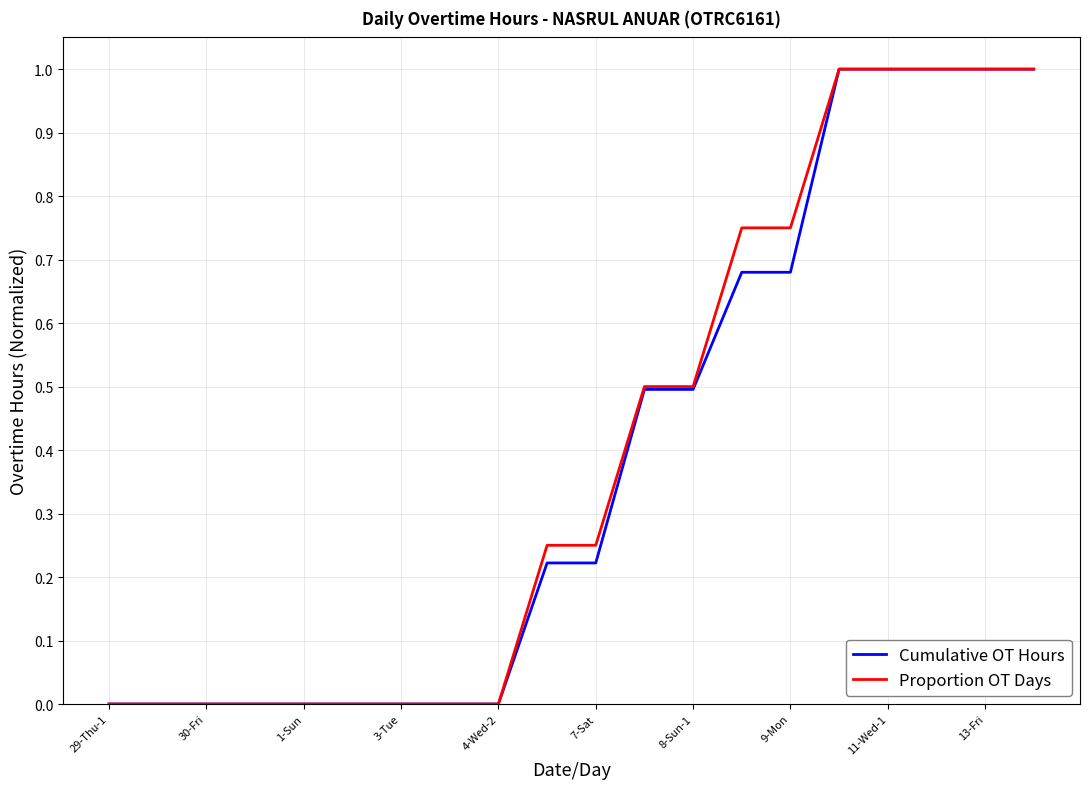

What is the highest value of the Proportion OT Days series?

1.0